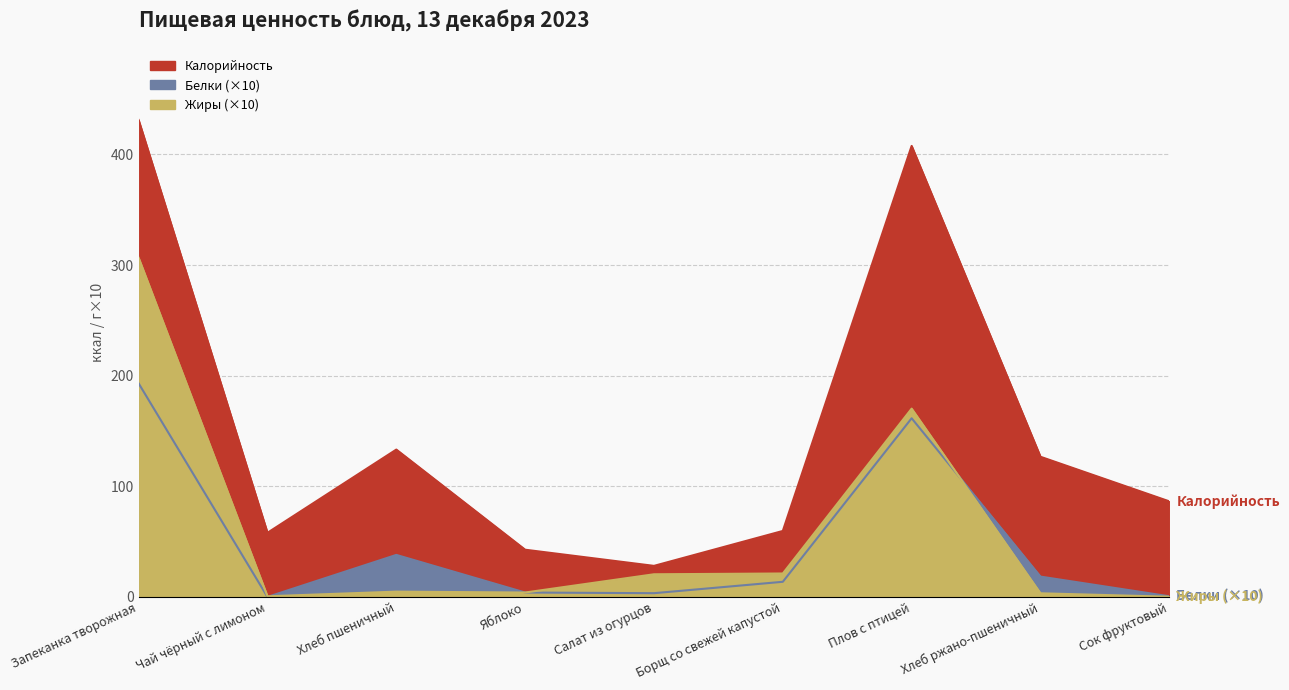

How many interior local valleys does the Жиры series have?

2